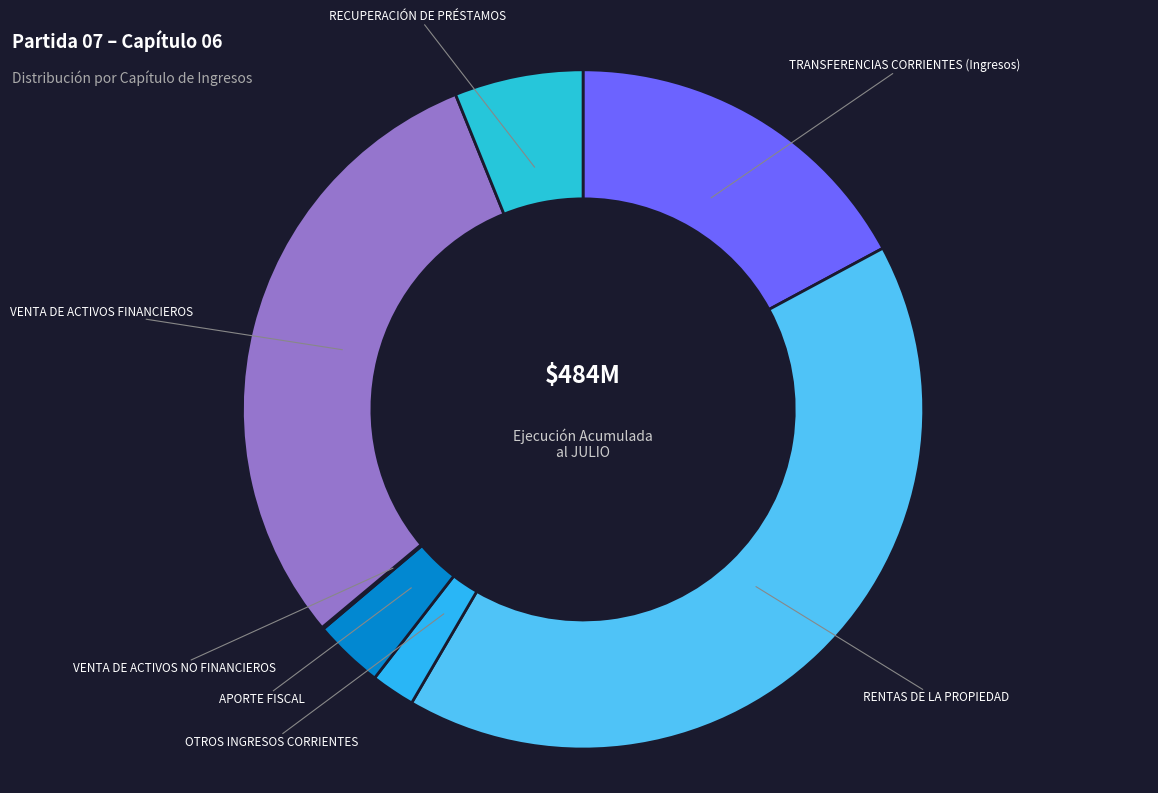

Is it true that RECUPERACIÓN DE PRÉSTAMOS is 6% of the pie?

True